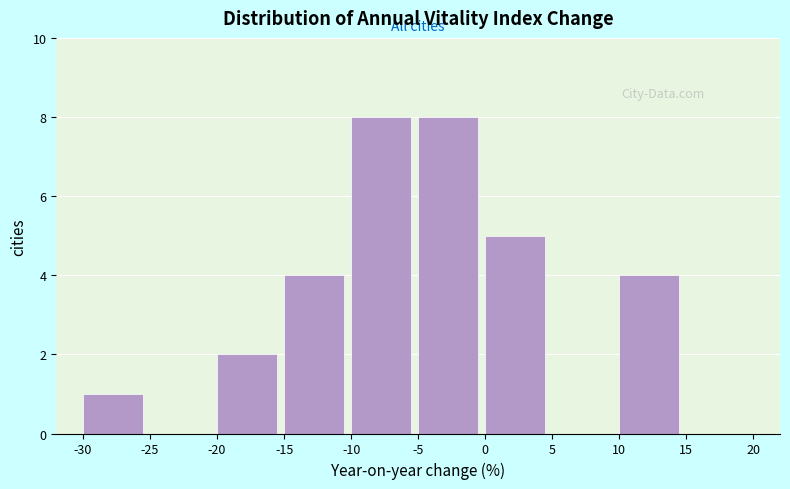

Reading left to right, list every bar in this chart as the range it spans on the x-axis followed by its height. The values are not printed on the chart, so give them approximately, as read against the axis.

-30 to -25: 1
-25 to -20: 0
-20 to -15: 2
-15 to -10: 4
-10 to -5: 8
-5 to 0: 8
0 to 5: 5
5 to 10: 0
10 to 15: 4
15 to 20: 0